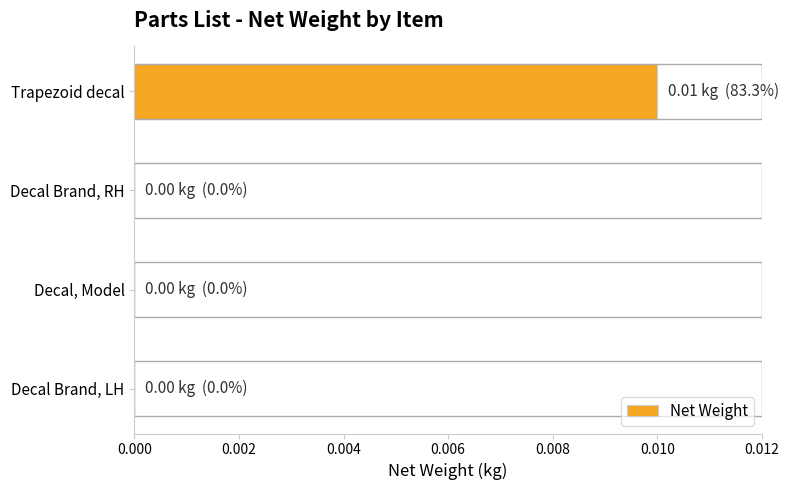

Does the chart contain any negative values?

No